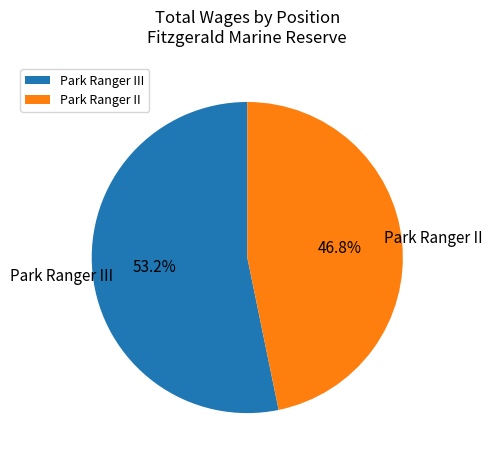

What percentage do Park Ranger II and Park Ranger III together represent?

100.0%